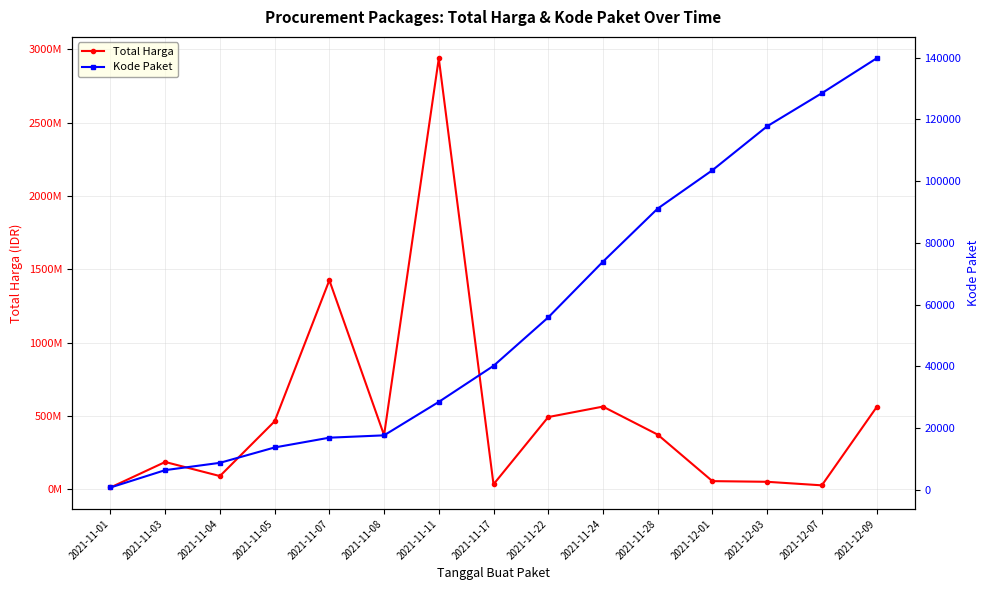

Which has a higher value, 2021-11-03 or 2021-11-22?

2021-11-22